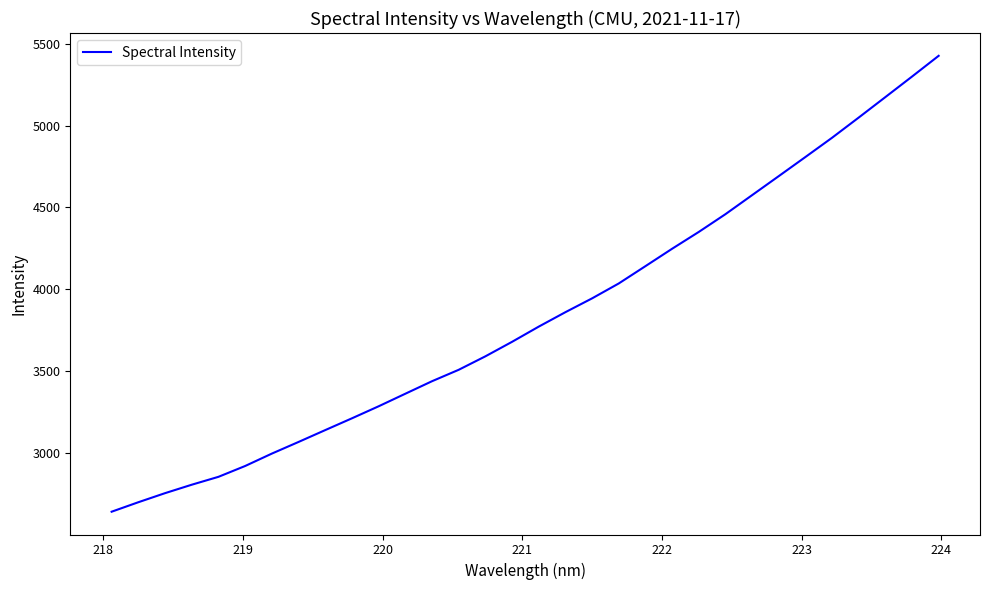

Is this an area chart (filled region under the line)?

No